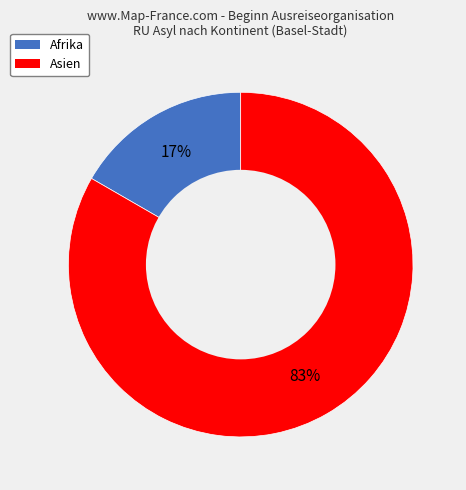

To the nearest percent, what is the average slice percentage?

50%